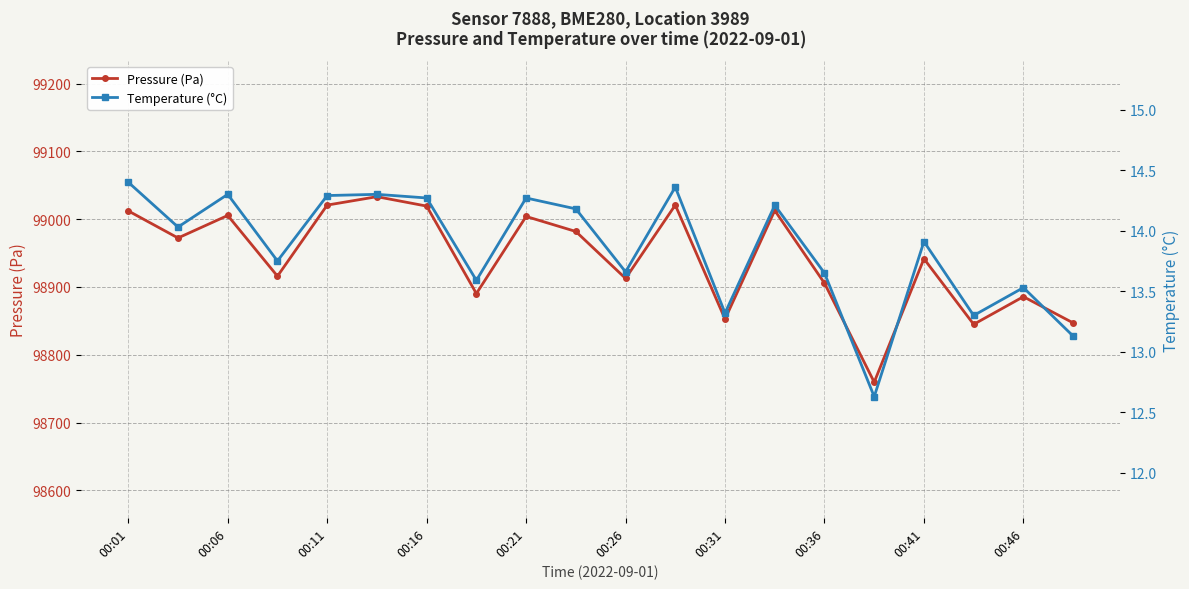

The Pressure (Pa) series shows 43412.7 at 00:41. True or false?

False